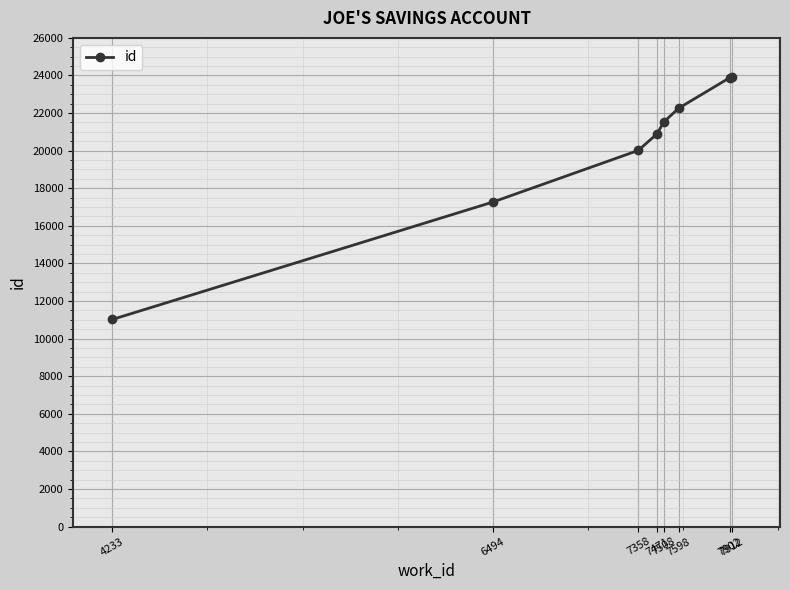

What is the maximum value shown in the chart?

23900